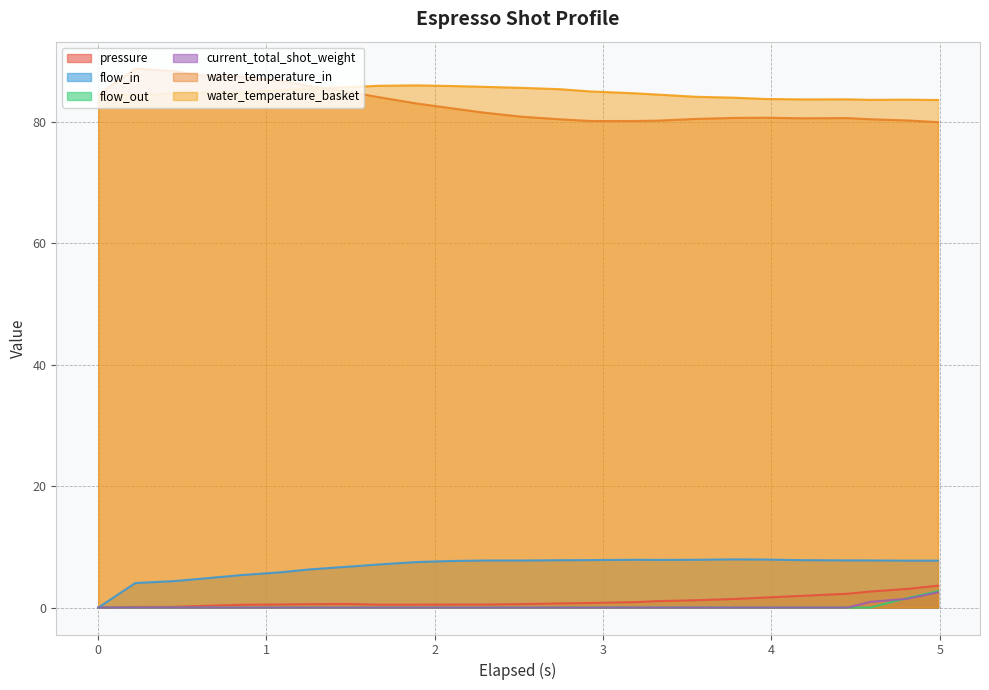

At how many categories does at least one series exceed 86?

6